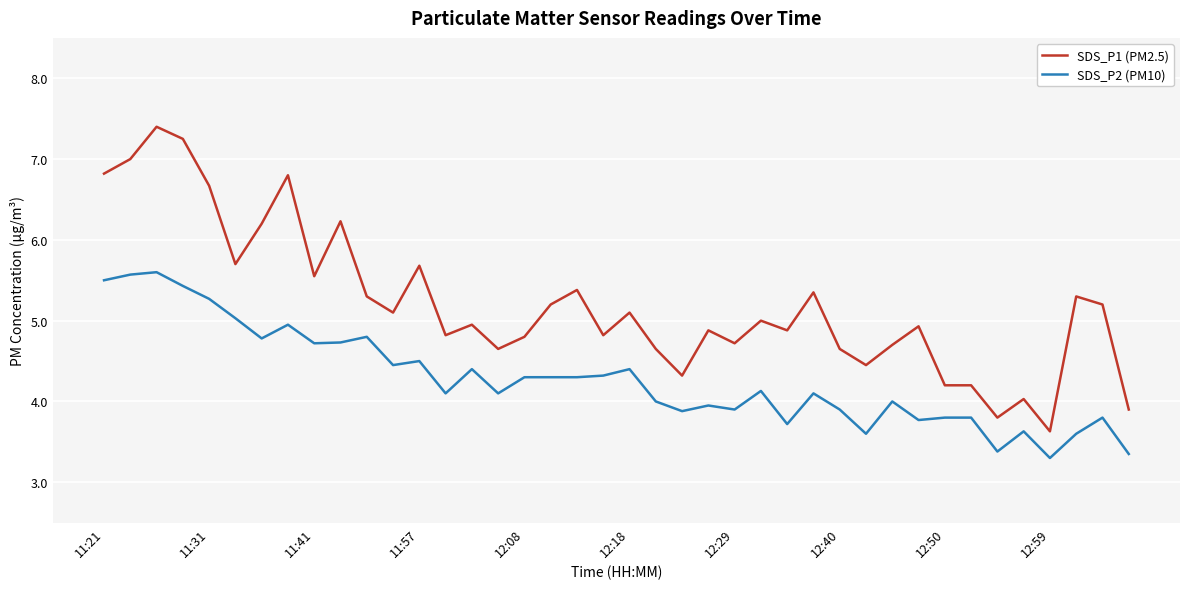

True or false: SDS_P1 (PM2.5) and SDS_P2 (PM10) cross at least once.

False